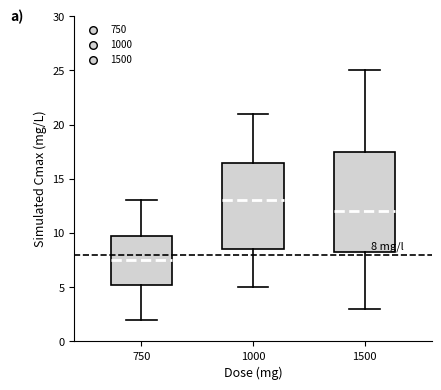

Which box's median line is the lowest?

750